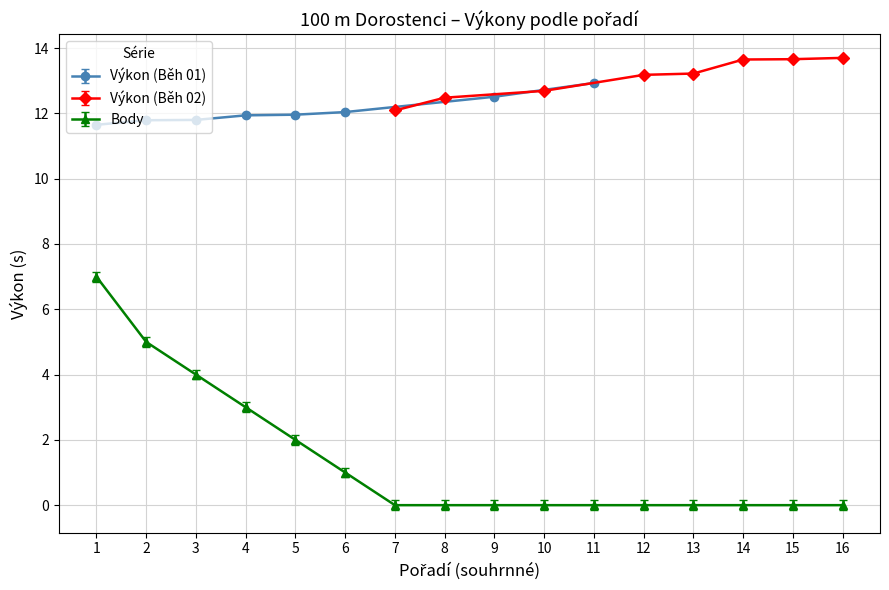

What is the highest value of the Výkon (Běh 01) series?

12.9